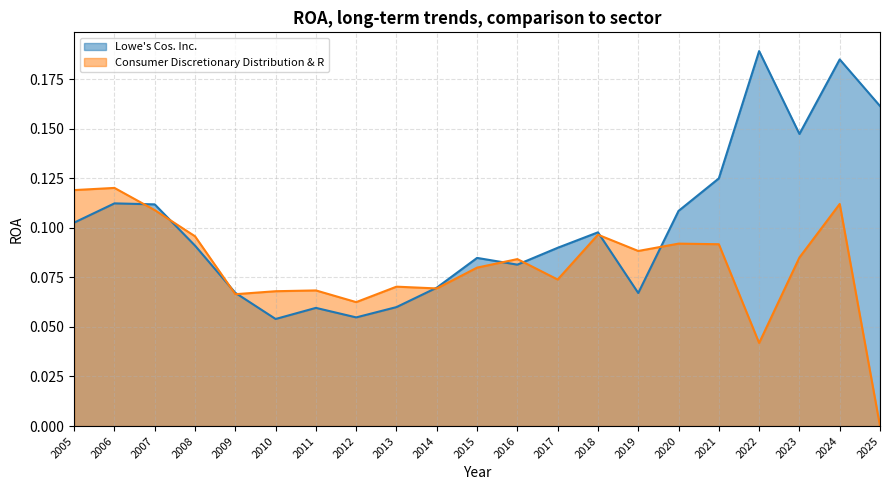

True or false: Lowe's Cos. Inc. has more than 2 interior local peaks.

True